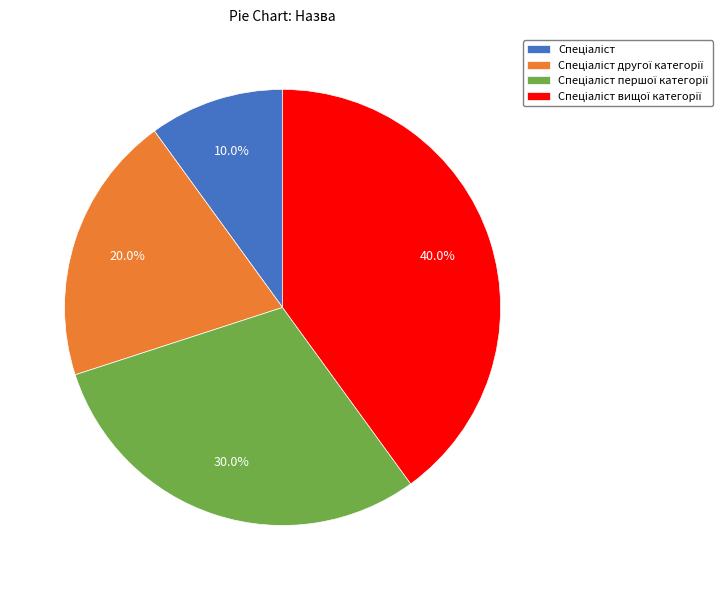

How many slices are in this pie chart?

4